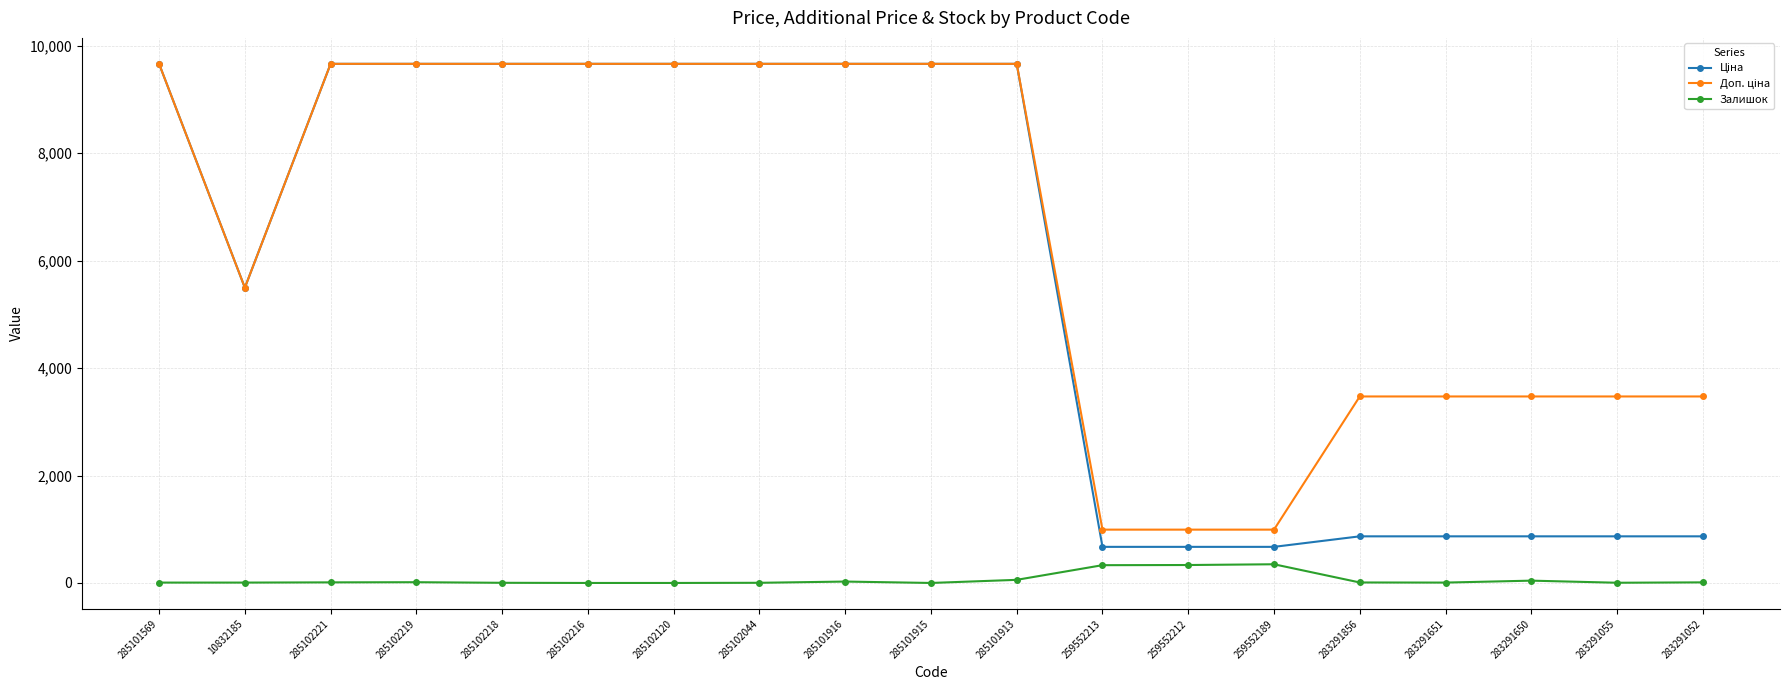

At how many categories does at least one series exceed 2613?

16